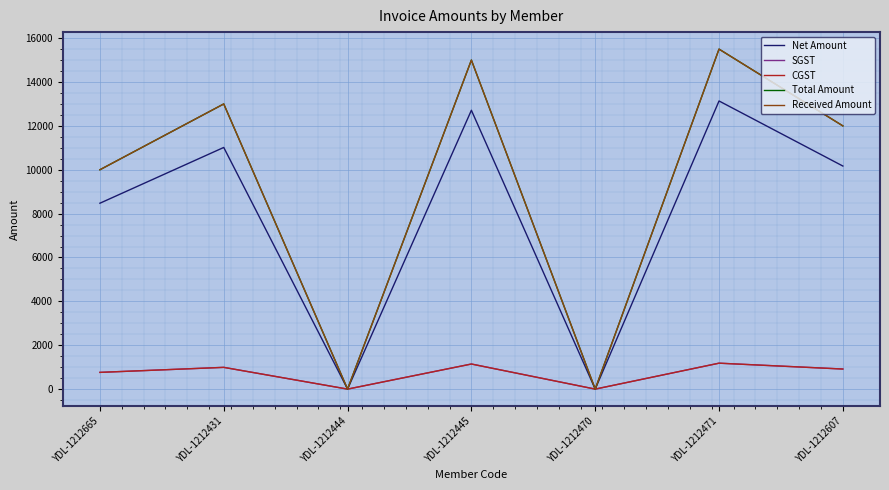

Reading right to left, list all the values displayed in this chart.

Net Amount: 10169.5	13135.6	0.0	12711.9	0.0	11016.9	8474.6
SGST: 915.2	1182.2	0.0	1144.1	0.0	991.5	762.7
CGST: 915.2	1182.2	0.0	1144.1	0.0	991.5	762.7
Total Amount: 12000.0	15500.0	0.0	15000.0	0.0	13000.0	10000.0
Received Amount: 12000.0	15500.0	0.0	15000.0	0.0	13000.0	10000.0